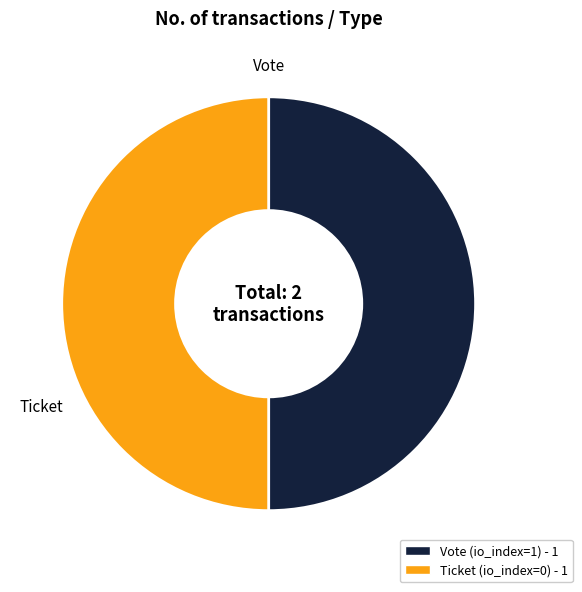

What is the ratio of the value at Ticket to the value at Vote?

1.0